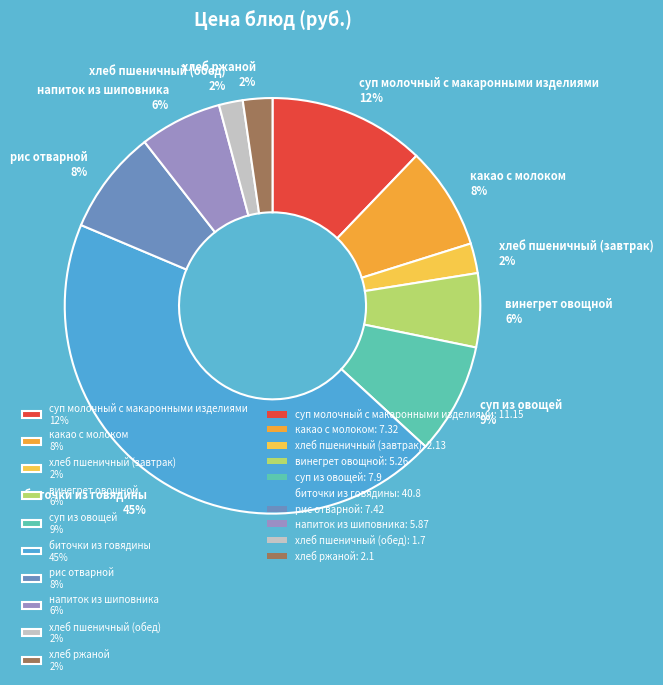

To the nearest percent, what is the difference between the largest and smallest slice percentages?

43%